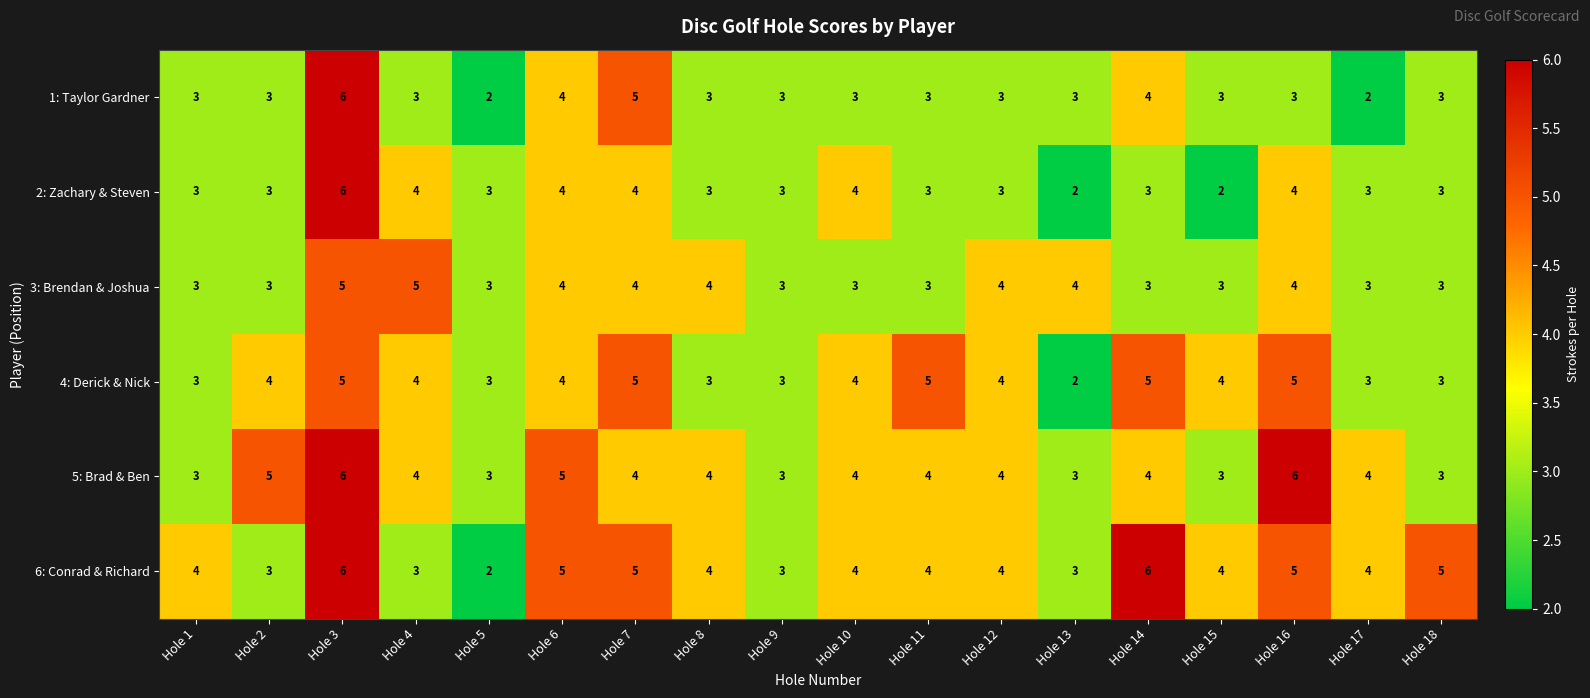

What is the difference between the second highest and minimum values in the 6: Conrad & Richard series?

4